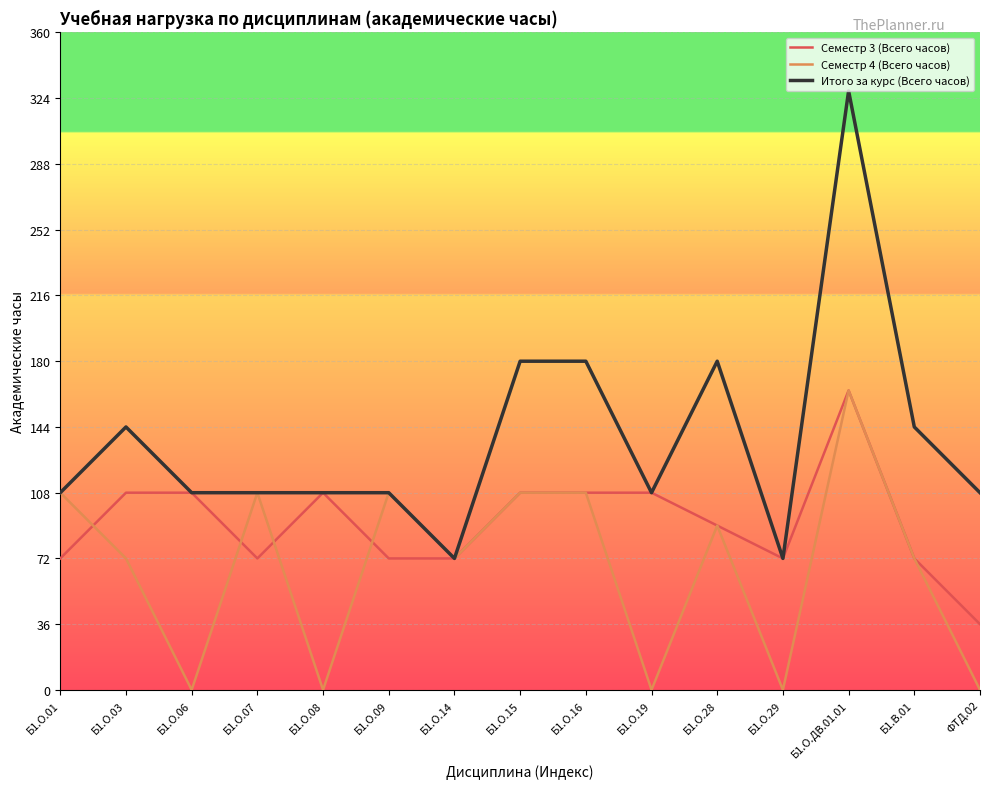

List the series in order of their overall mean, highest first.

Итого за курс (Всего часов), Семестр 3 (Всего часов), Семестр 4 (Всего часов)